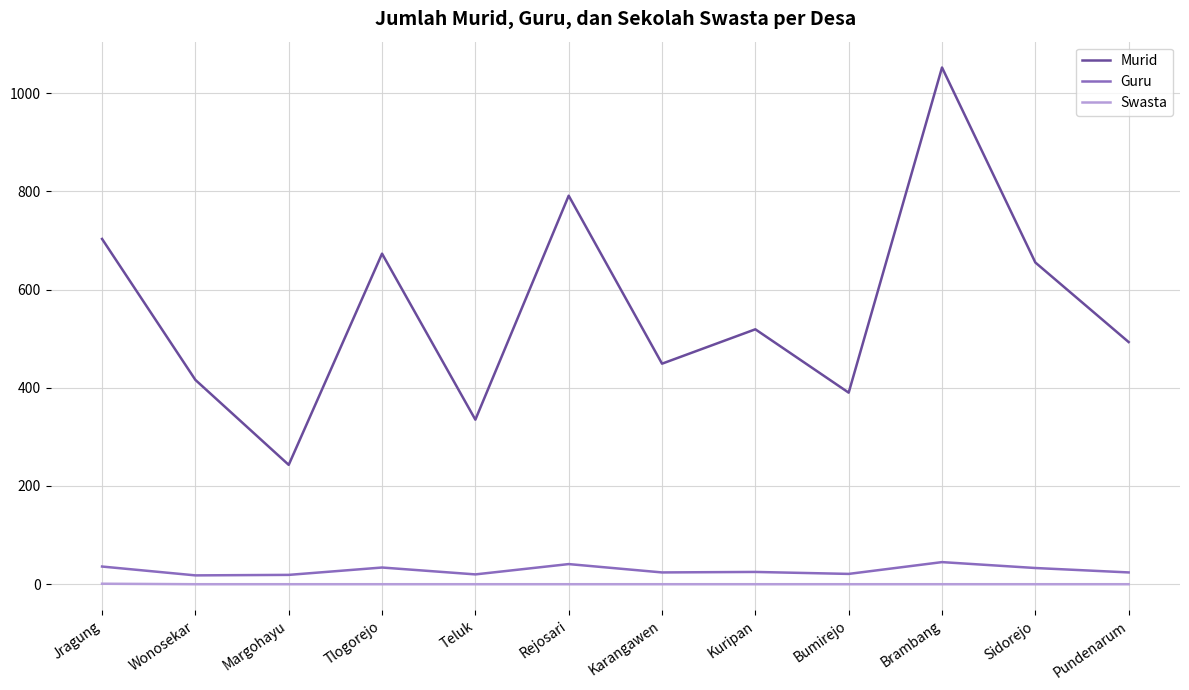

At which category is the sum across all series the highest?

Brambang